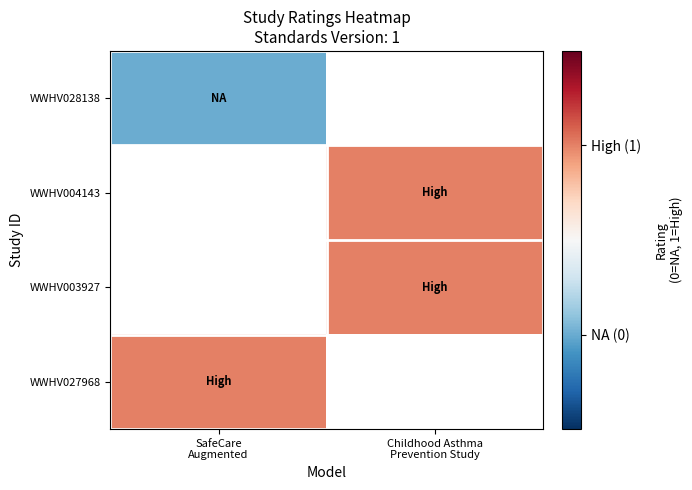

At how many categories does at least one series exceed 0?

2